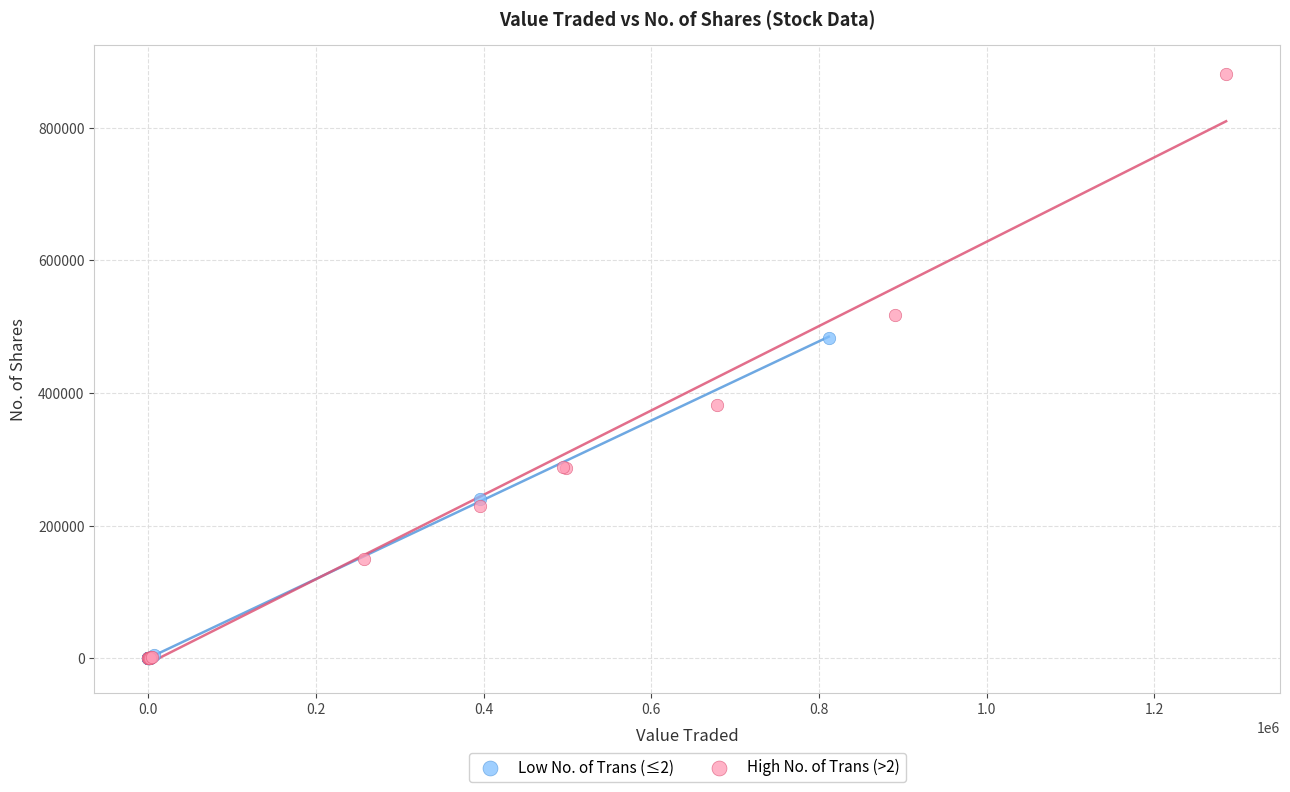

What are all the series names shown in the legend?

Low No. of Trans (≤2), High No. of Trans (>2)